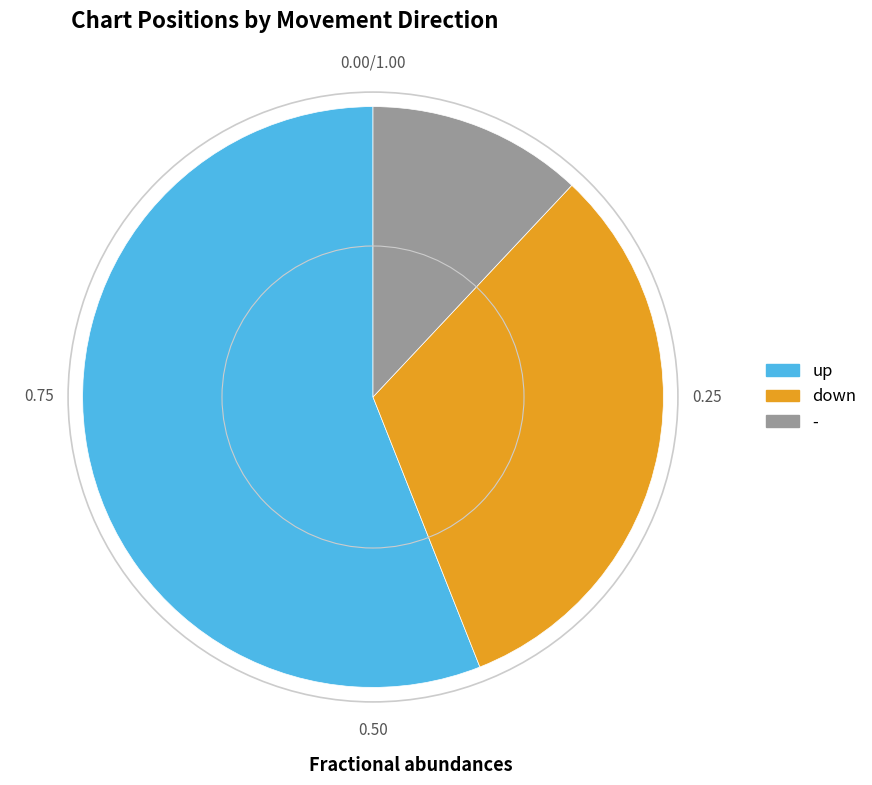

Which category has the smallest portion of the pie?

-